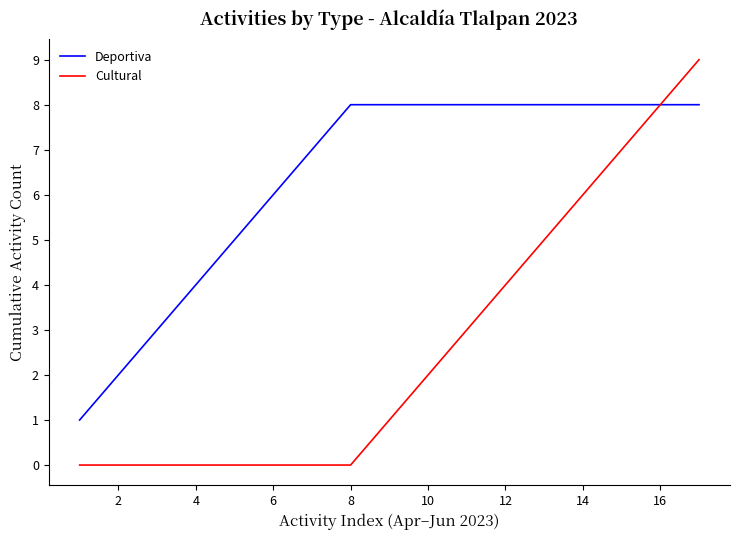

Which series has the largest total across all categories?

Deportiva